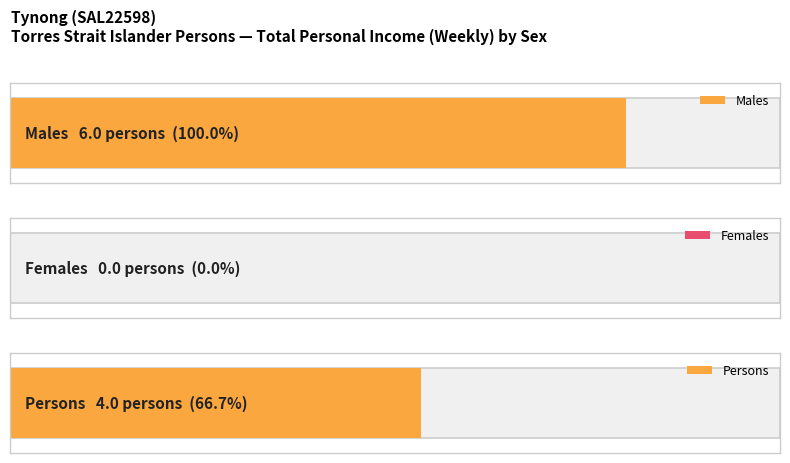

Is the value of Females at 1 greater than the value of Males at 1?

No